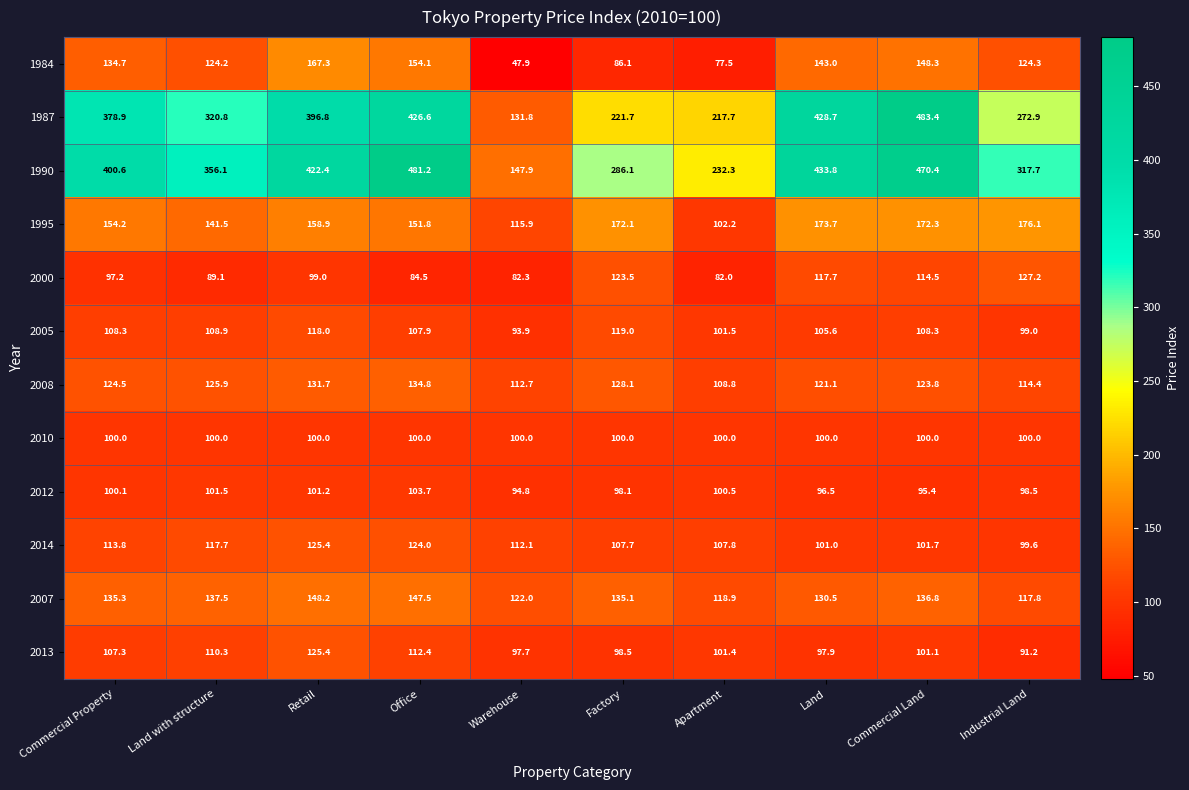

Is the value of 1987 at Commercial Land greater than the value of 2005 at Warehouse?

Yes